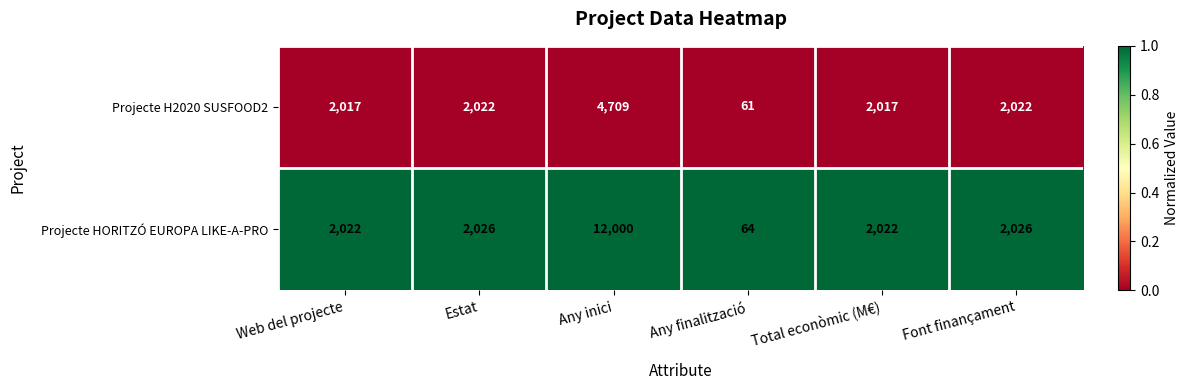

At Any finalització, list the series in order from largest to smallest.

Projecte HORITZÓ EUROPA LIKE-A-PRO, Projecte H2020 SUSFOOD2